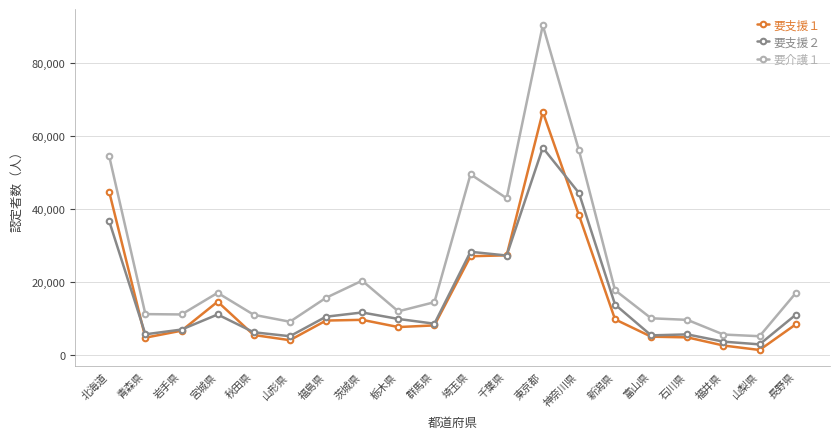

How many series are shown in this chart?

3